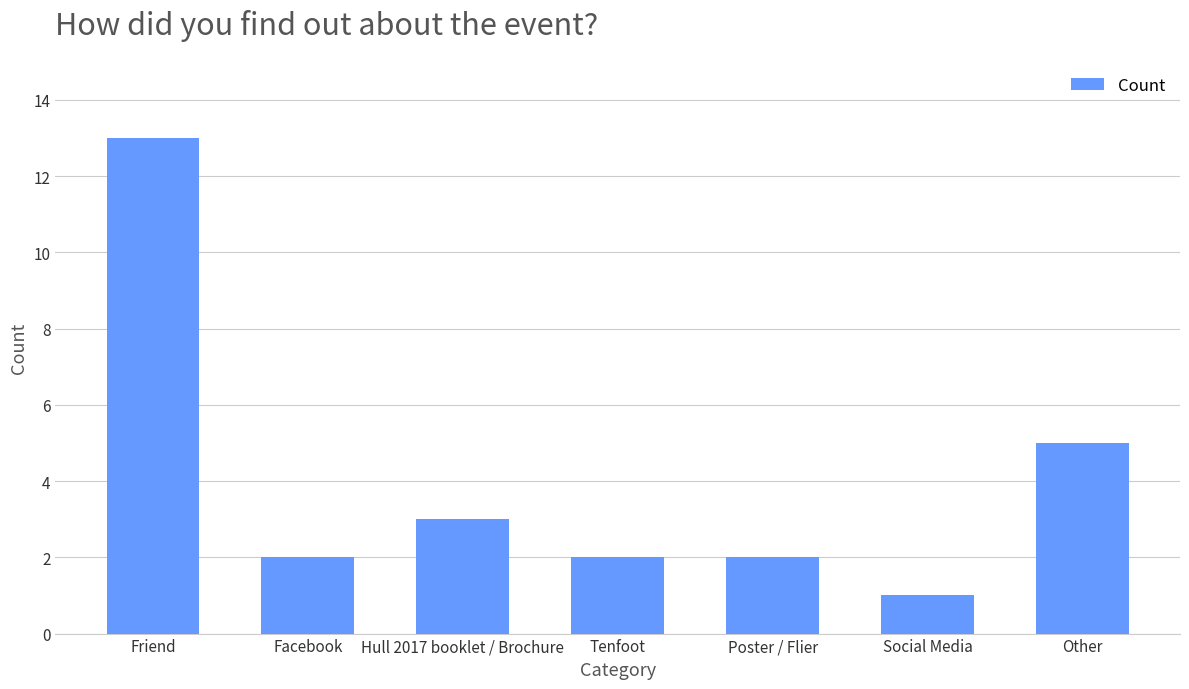

Approximately how many times larger is the value at Hull 2017 booklet / Brochure compared to Facebook?

1.5